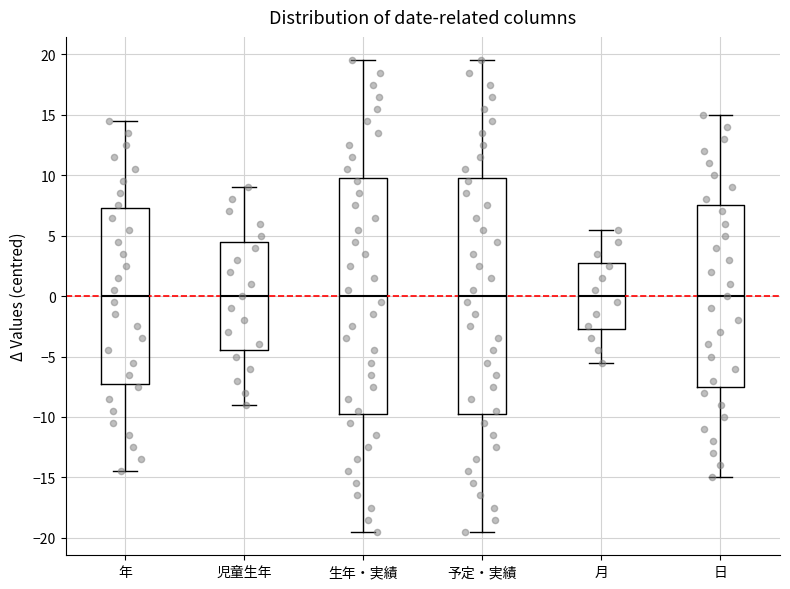

Where is the lower edge of the box for 日 on the y-axis? The values are not printed on the chart, so give them approximately, as read against the axis.

-7.5